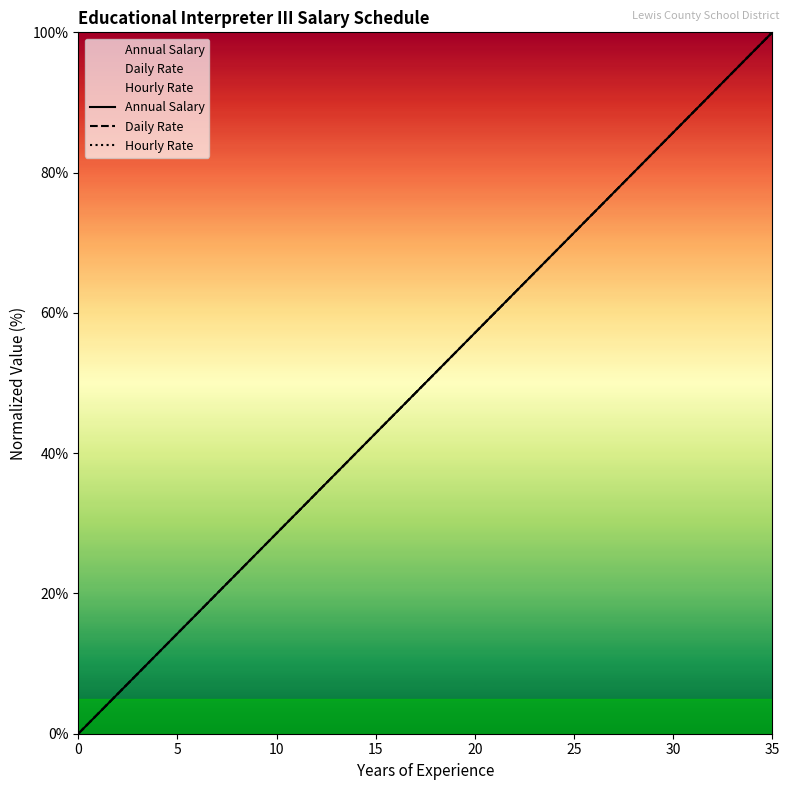

At how many categories does at least one series exceed 73?

10